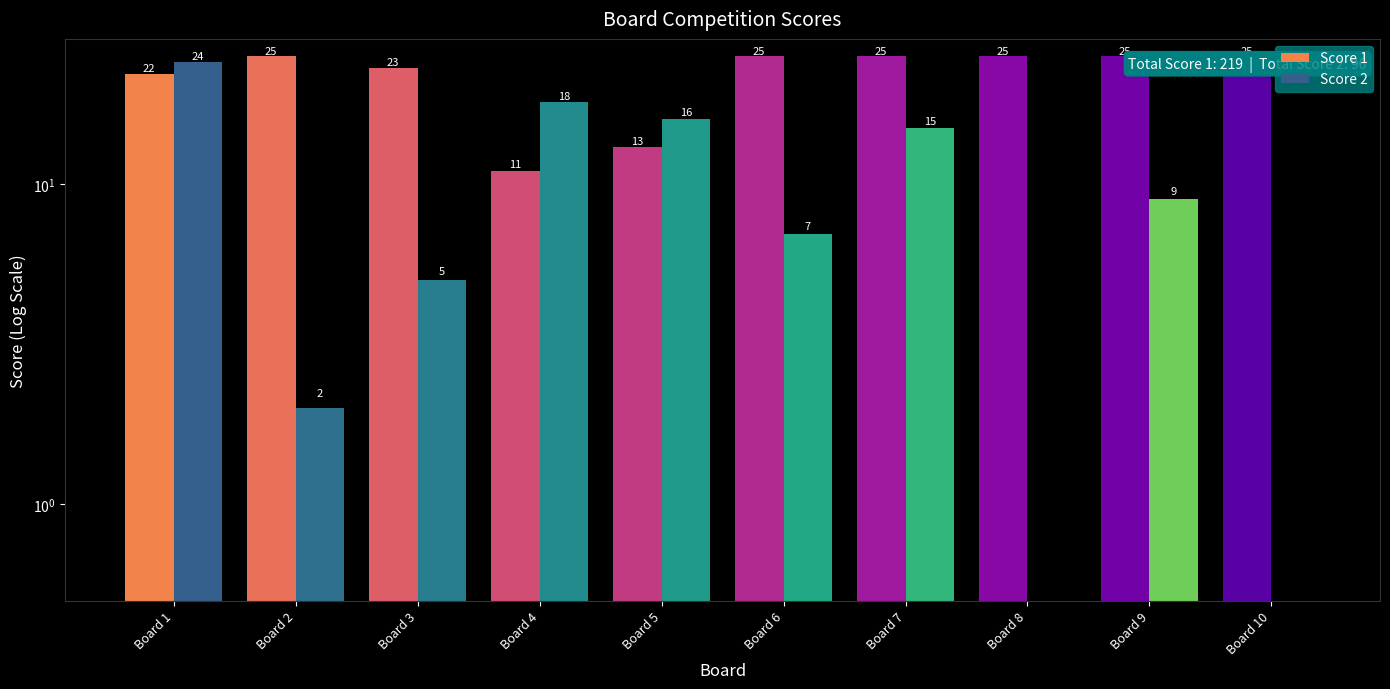

What is the maximum value shown in the chart?

25